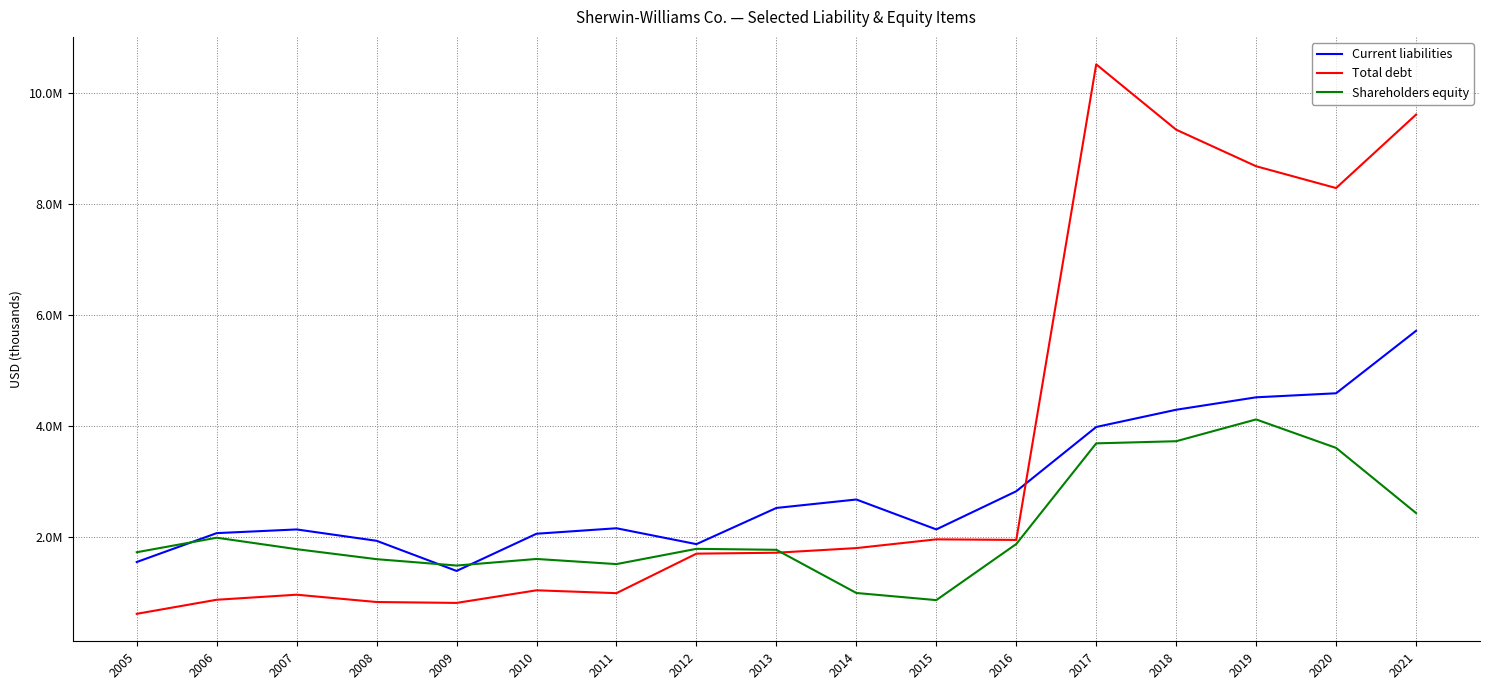

Where is Total debt nearest to the value 5570912?

2020